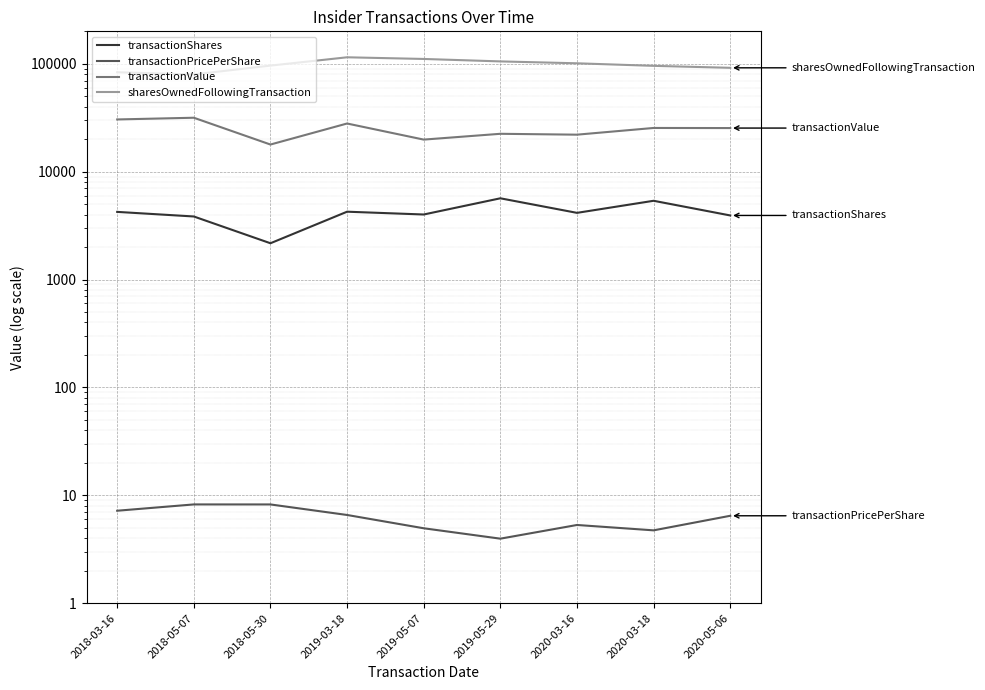

True or false: transactionValue and transactionShares cross at least once.

False